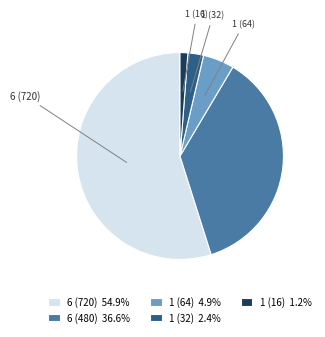

Approximately how many times larger is the value at 1 (64) 4.9% compared to 1 (32) 2.4%?

2.0